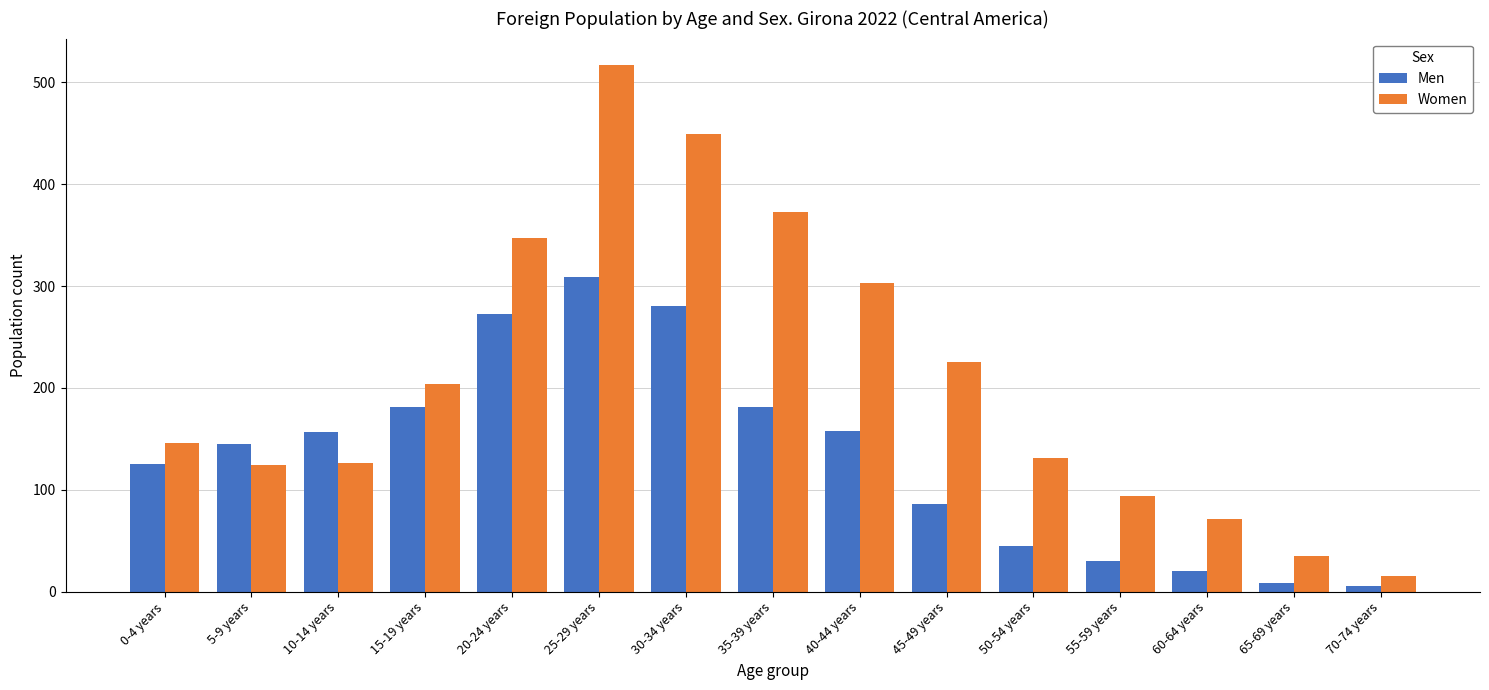

At which category is the sum across all series the highest?

25-29 years